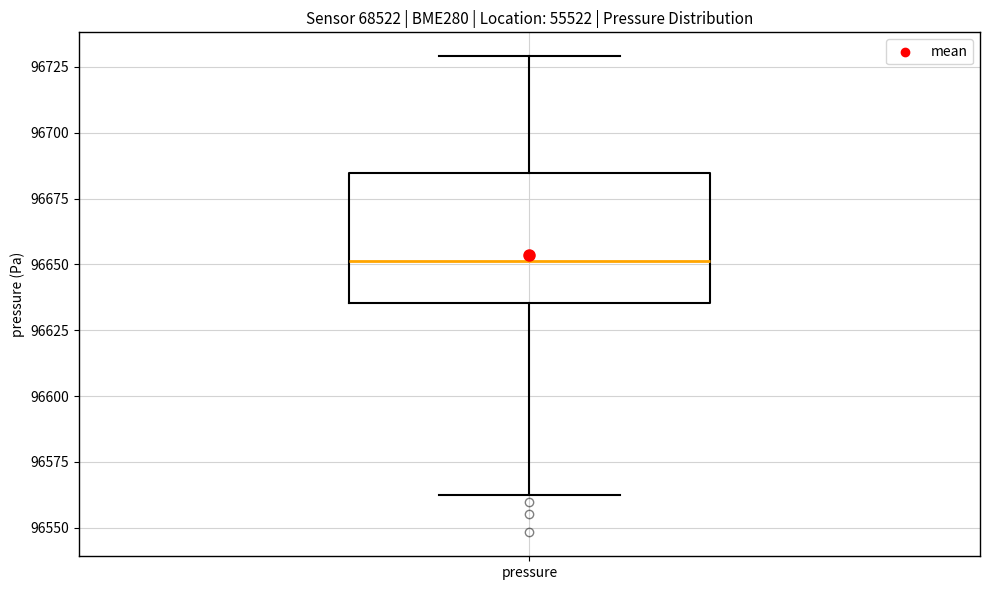

Read this box plot against the y-axis: the position of the median line, the range covered by the box, and the ends of both whiskers. The values are not printed on the chart, so give them approximately, as read against the axis.

median 96650, box 96635 to 96685, whiskers 96565 to 96730